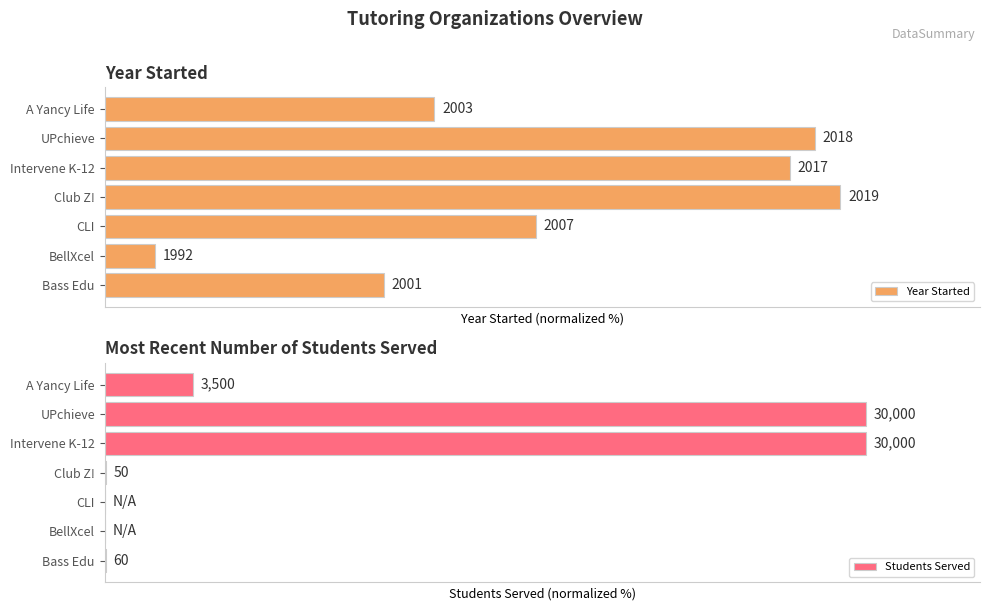

Reading right to left, what are all the values shown in this chart?

Year Started: 43.3	93.3	90.0	96.7	56.7	6.7	36.7
Students Served: 11.7	100.0	100.0	0.2	0.0	0.0	0.2